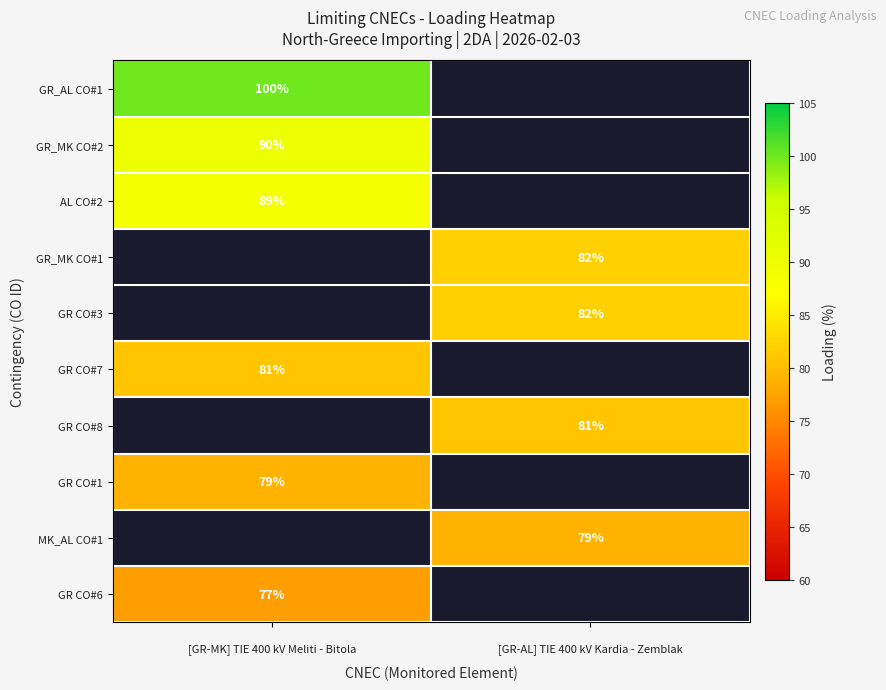

Which series has the largest range (max minus min)?

GR_AL CO#1